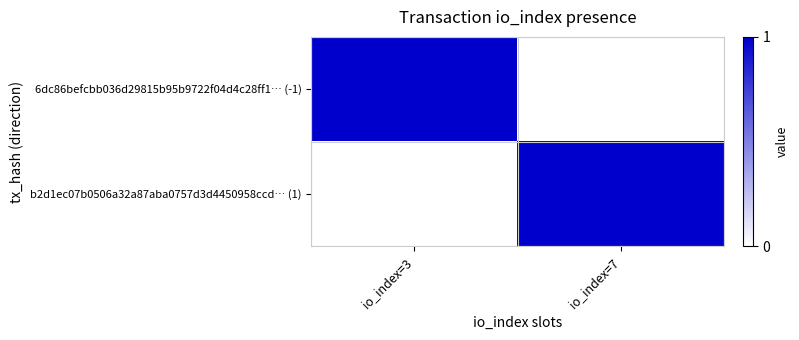

Which has a higher value, io_index=3 or io_index=7?

io_index=3